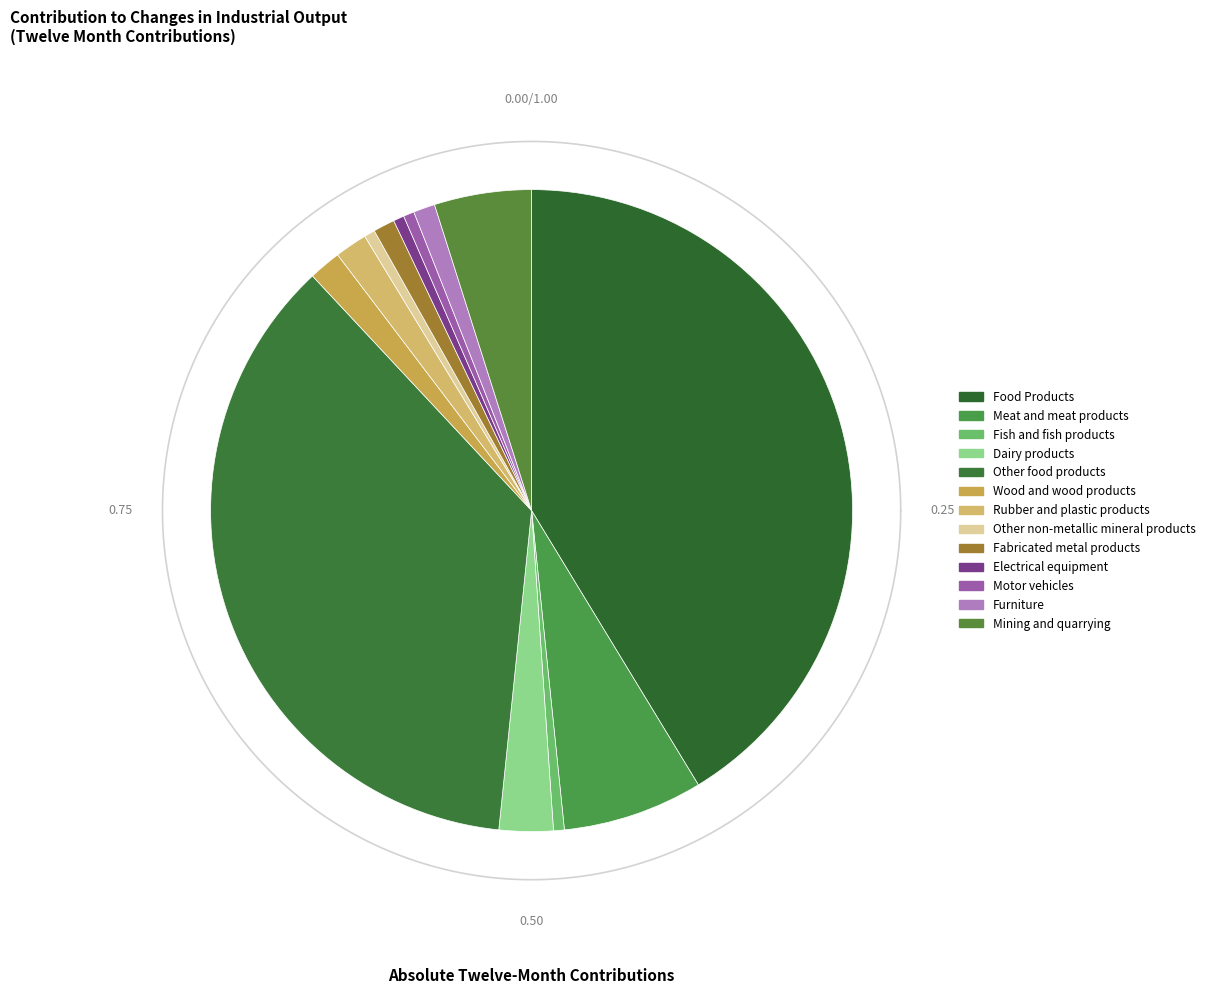

What is the smallest slice in the pie chart?

Fish and fish products